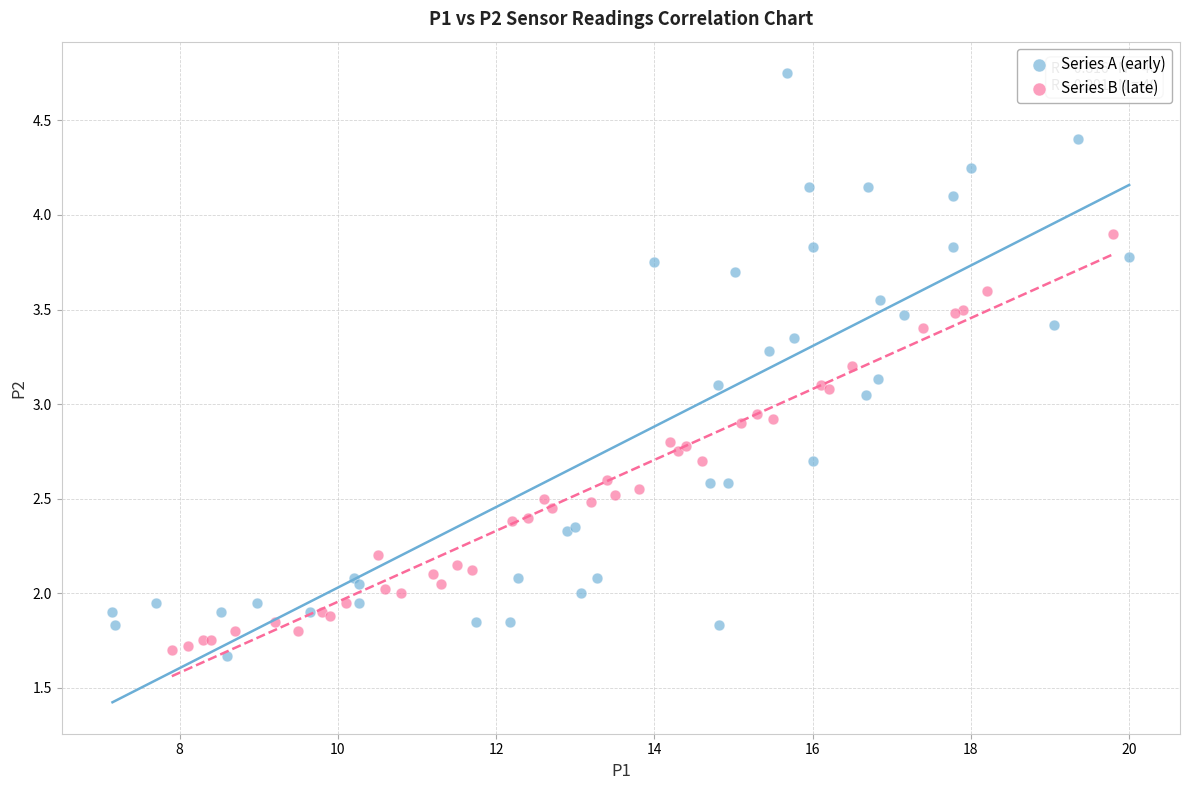

Which series has the largest Y range (max minus min)?

Series A (early)